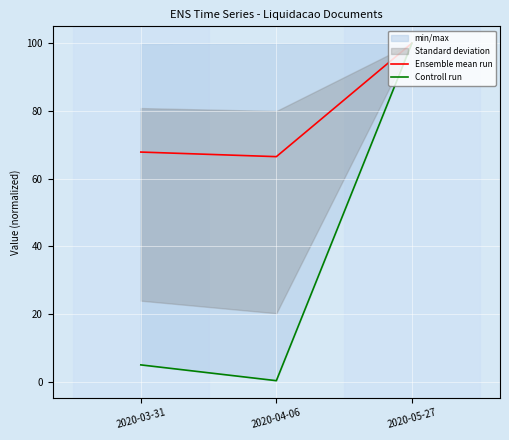

How many categories are shown in the chart?

3